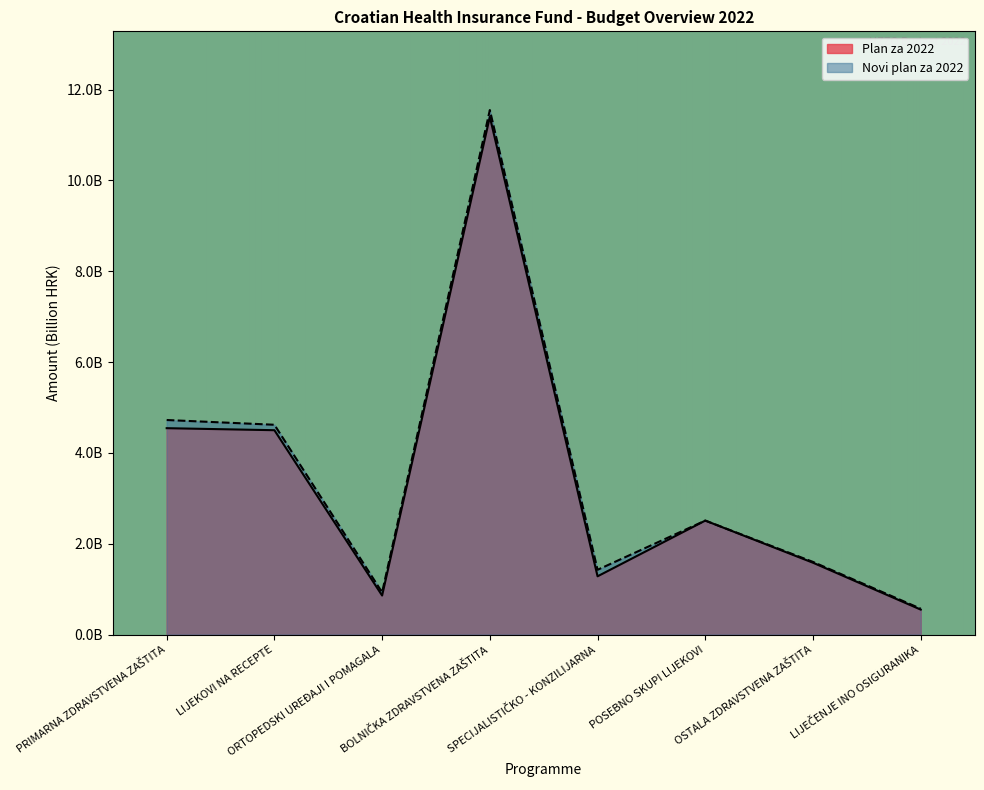

Reading left to right, transcribe all the data shown in this chart.

Plan za 2022: PRIMARNA ZDRAVSTVENA ZAŠTITA=4.5	LIJEKOVI NA RECEPTE=4.5	ORTOPEDSKI UREĐAJI I POMAGALA=0.9	BOLNIČKA ZDRAVSTVENA ZAŠTITA=11.4	SPECIJALISTIČKO - KONZILIJARNA=1.3	POSEBNO SKUPI LIJEKOVI=2.5	OSTALA ZDRAVSTVENA ZAŠTITA=1.6	LIJEČENJE INO OSIGURANIKA=0.6
Novi plan za 2022: PRIMARNA ZDRAVSTVENA ZAŠTITA=4.7	LIJEKOVI NA RECEPTE=4.6	ORTOPEDSKI UREĐAJI I POMAGALA=0.9	BOLNIČKA ZDRAVSTVENA ZAŠTITA=11.6	SPECIJALISTIČKO - KONZILIJARNA=1.4	POSEBNO SKUPI LIJEKOVI=2.5	OSTALA ZDRAVSTVENA ZAŠTITA=1.6	LIJEČENJE INO OSIGURANIKA=0.6